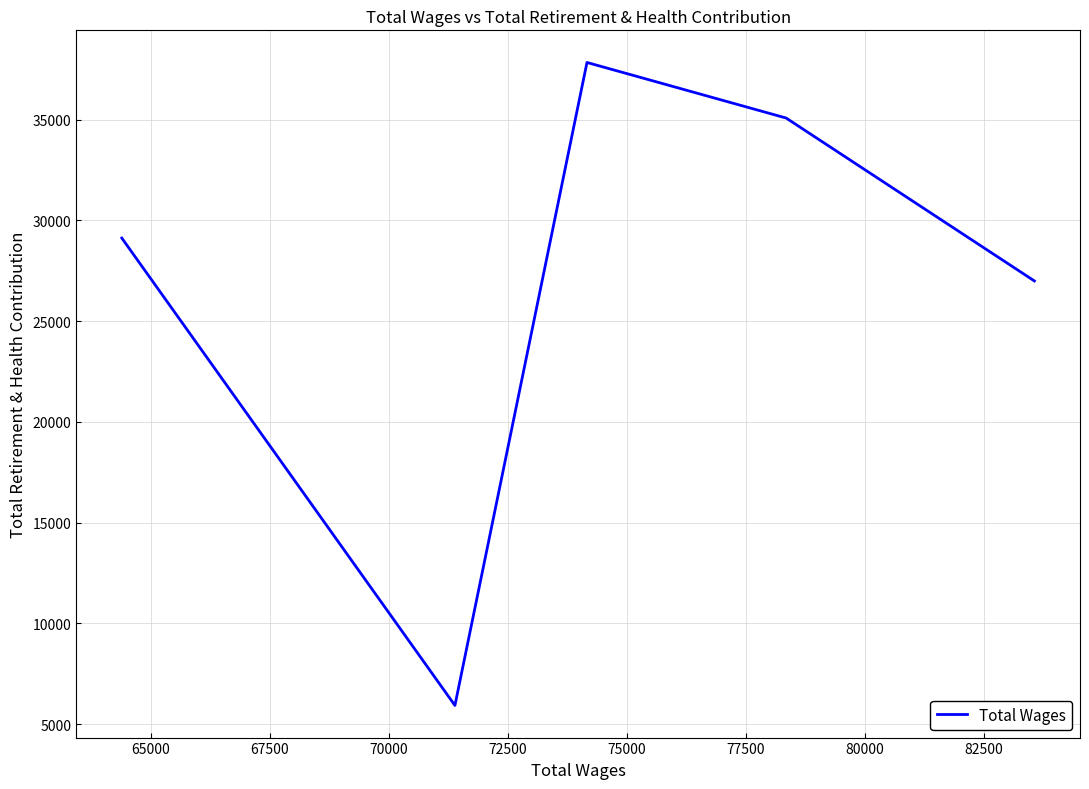

Does the chart have visible grid lines?

Yes